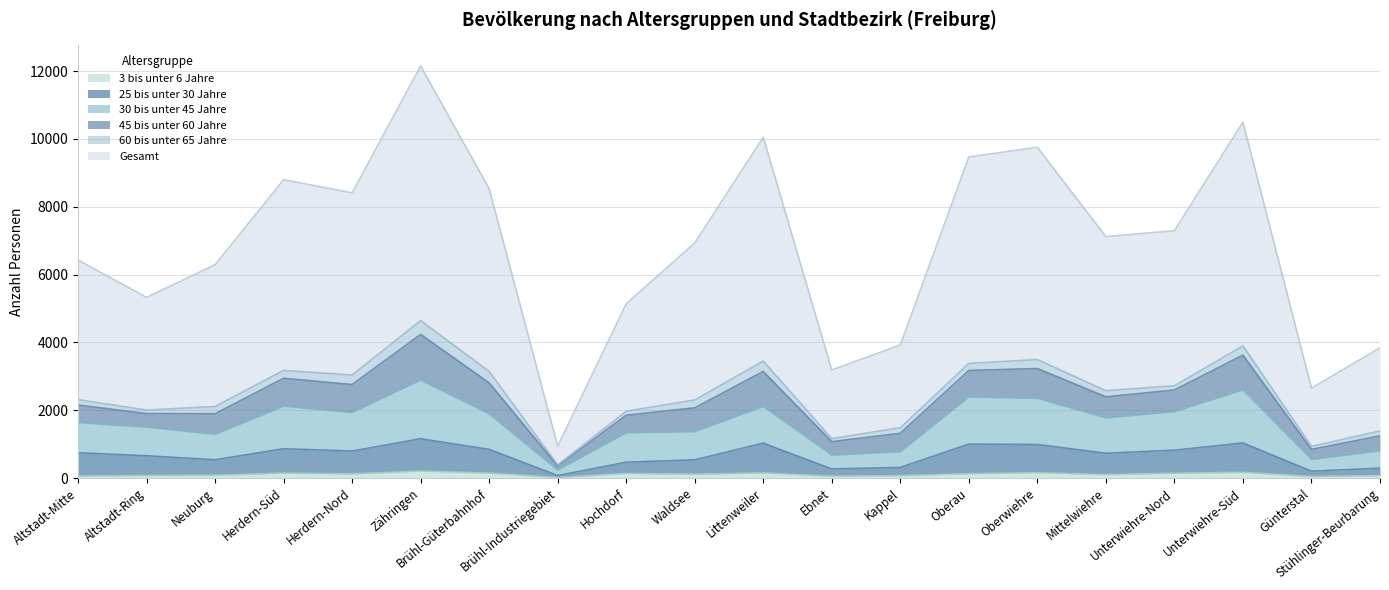

What position from the right is Altstadt-Mitte?

20